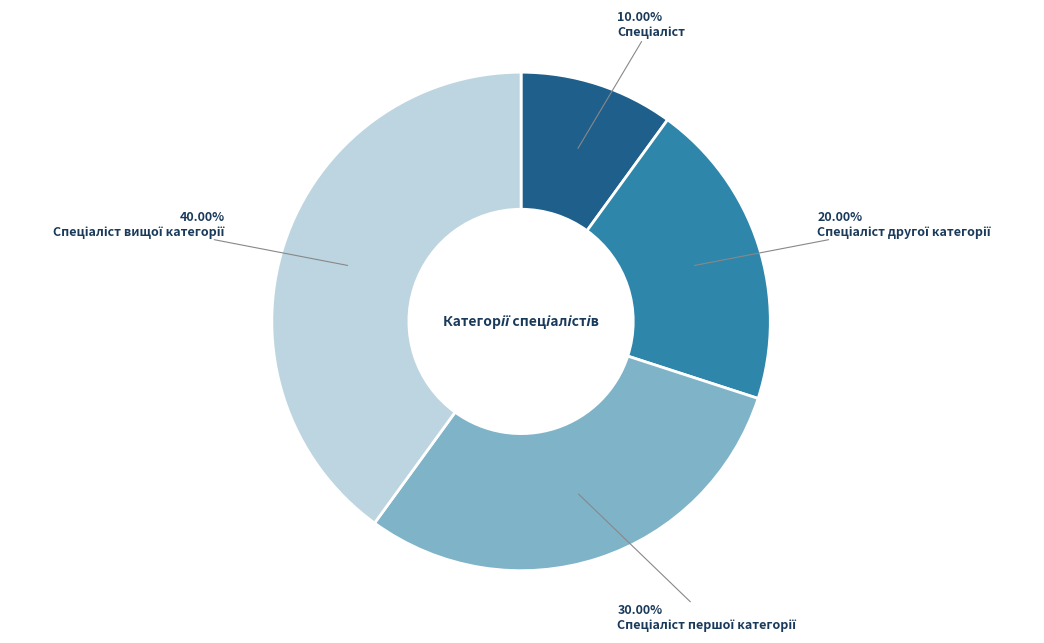

Is there a majority slice in this chart?

No